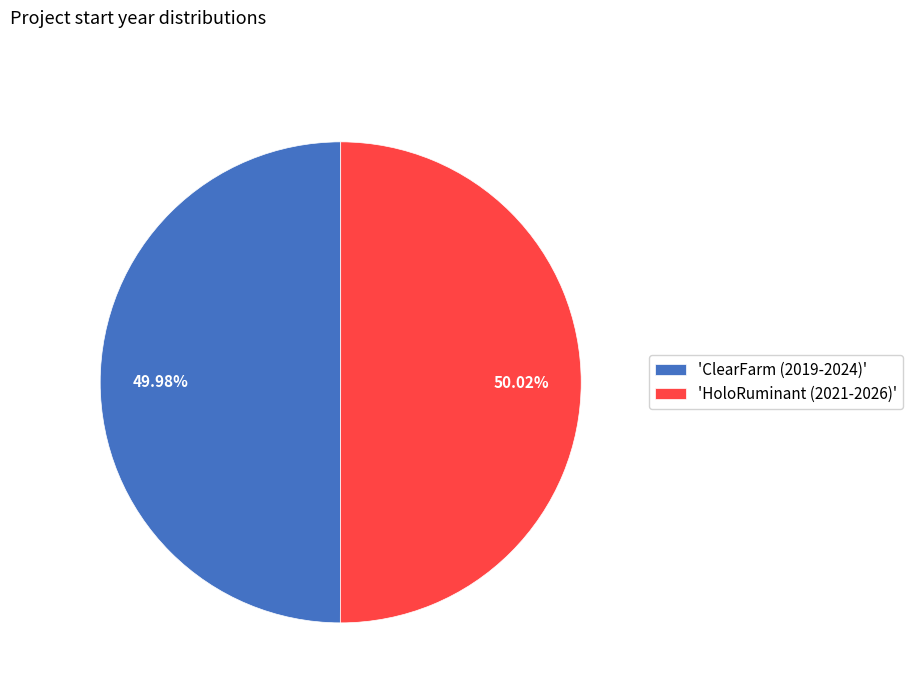

What is the ratio of the value at 'HoloRuminant (2021-2026)' to the value at 'ClearFarm (2019-2024)'?

1.0